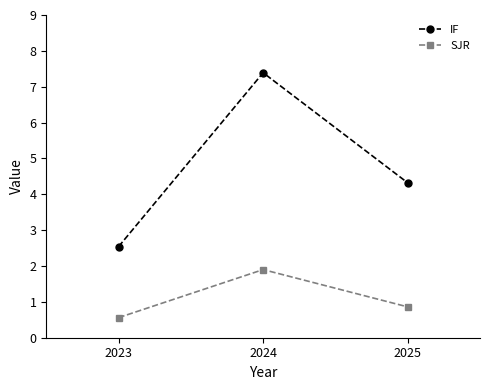

Which category has the highest value in the SJR series?

2024